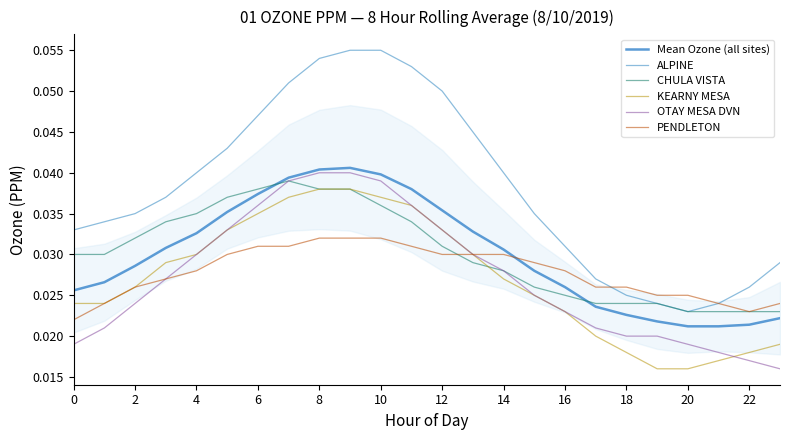

At how many categories does at least one series exceed 0?

24